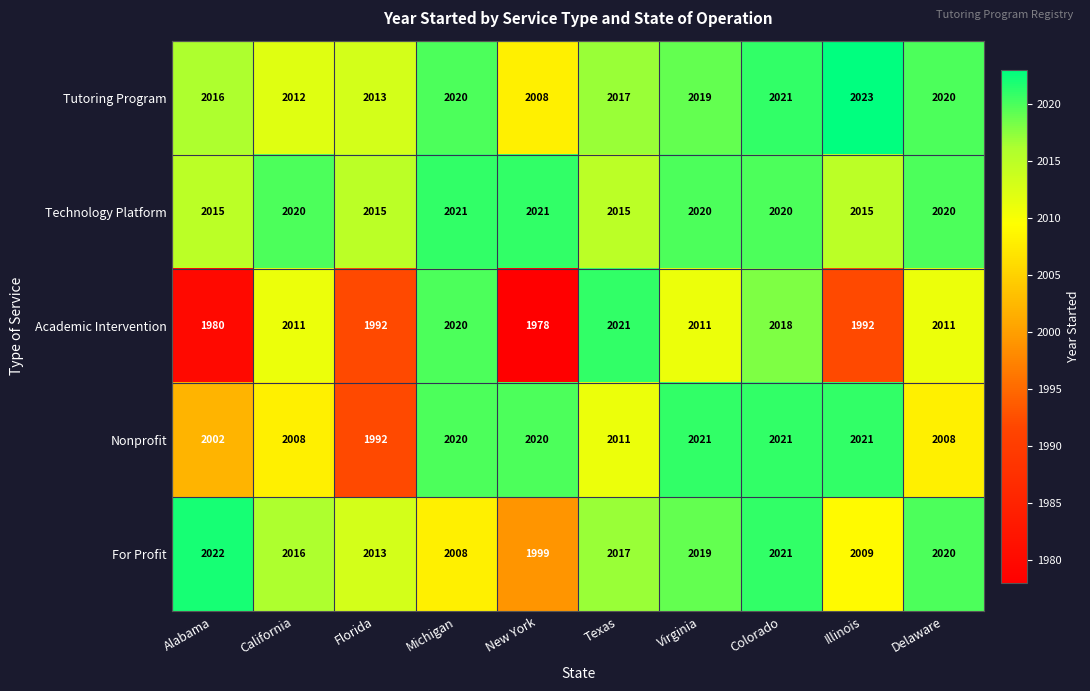

At which category does the chart reach its peak across all series?

Illinois